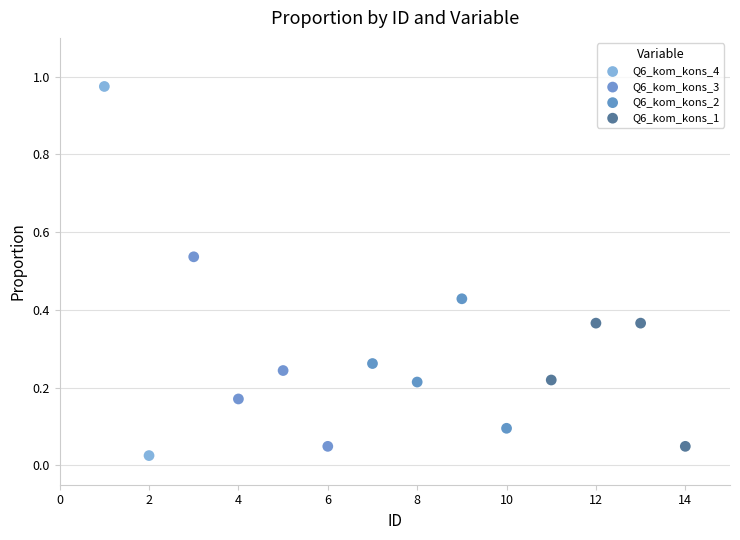

What are all the series names shown in the legend?

Q6_kom_kons_4, Q6_kom_kons_3, Q6_kom_kons_2, Q6_kom_kons_1